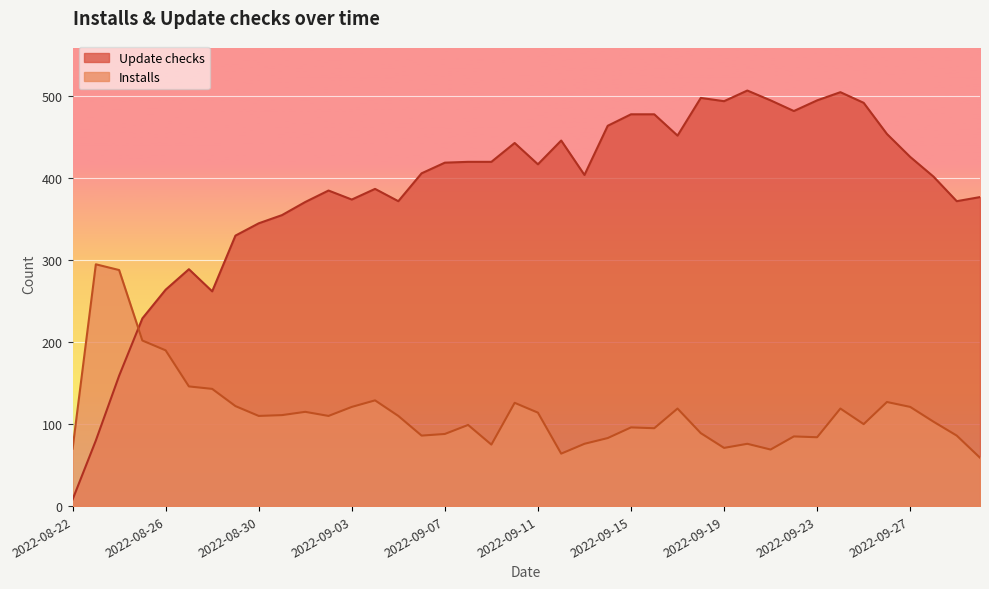

How many intersections are there between Installs and Update checks?

1